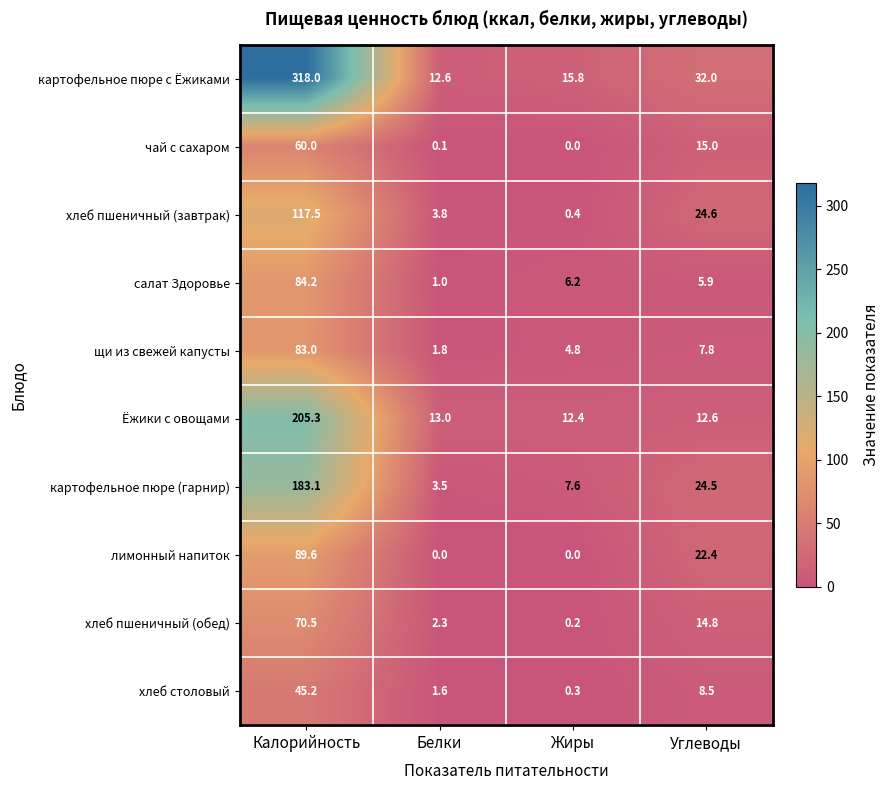

What is the difference between the second highest and second lowest values in the картофельное пюре (гарнир) series?

16.9